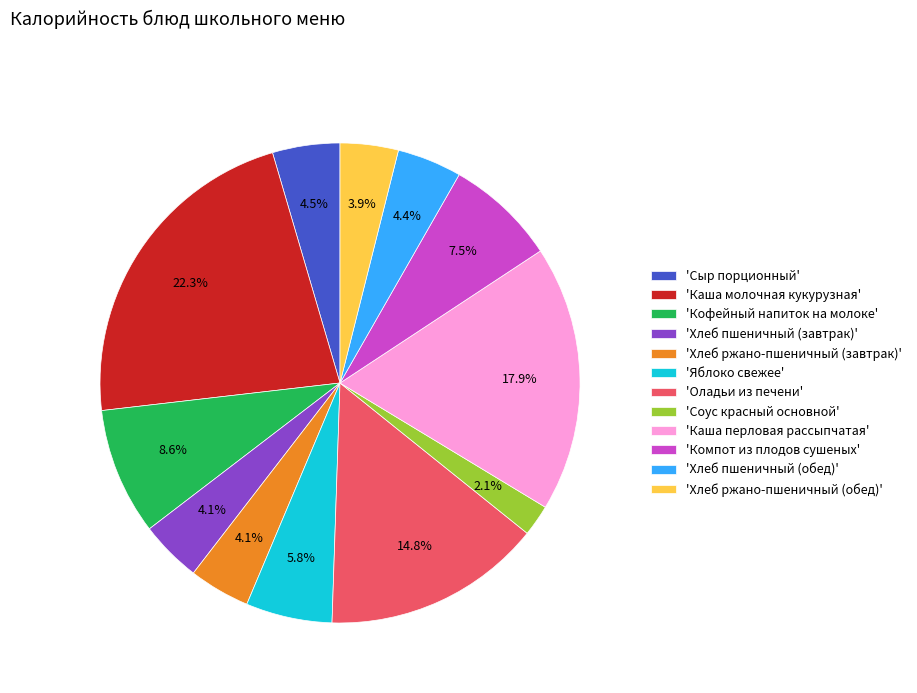

Approximately how many times larger is the value at 'Сыр порционный' compared to 'Оладьи из печени'?

0.3